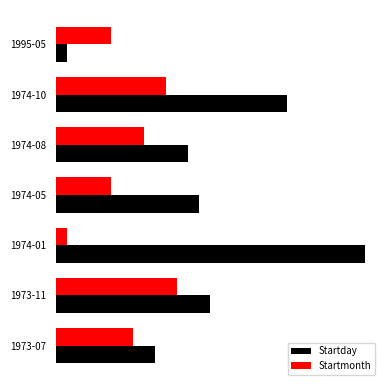

What are all the series names shown in the legend?

Startday, Startmonth